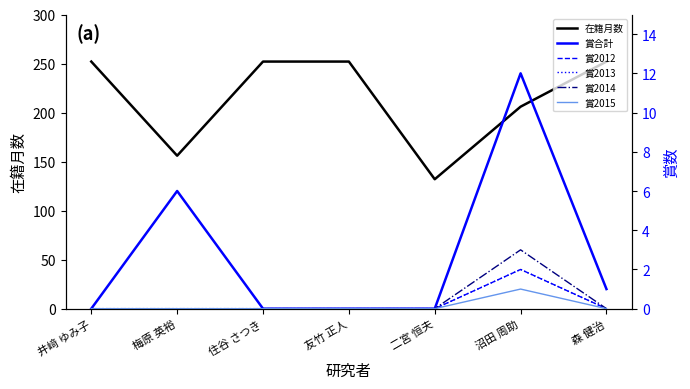

Between 住谷 さつき and 二宮 恒夫, which series saw the biggest shift?

在籍月数